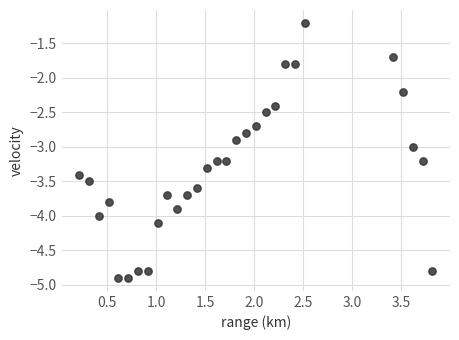

What is the range of Y values (max minus min)?

3.7